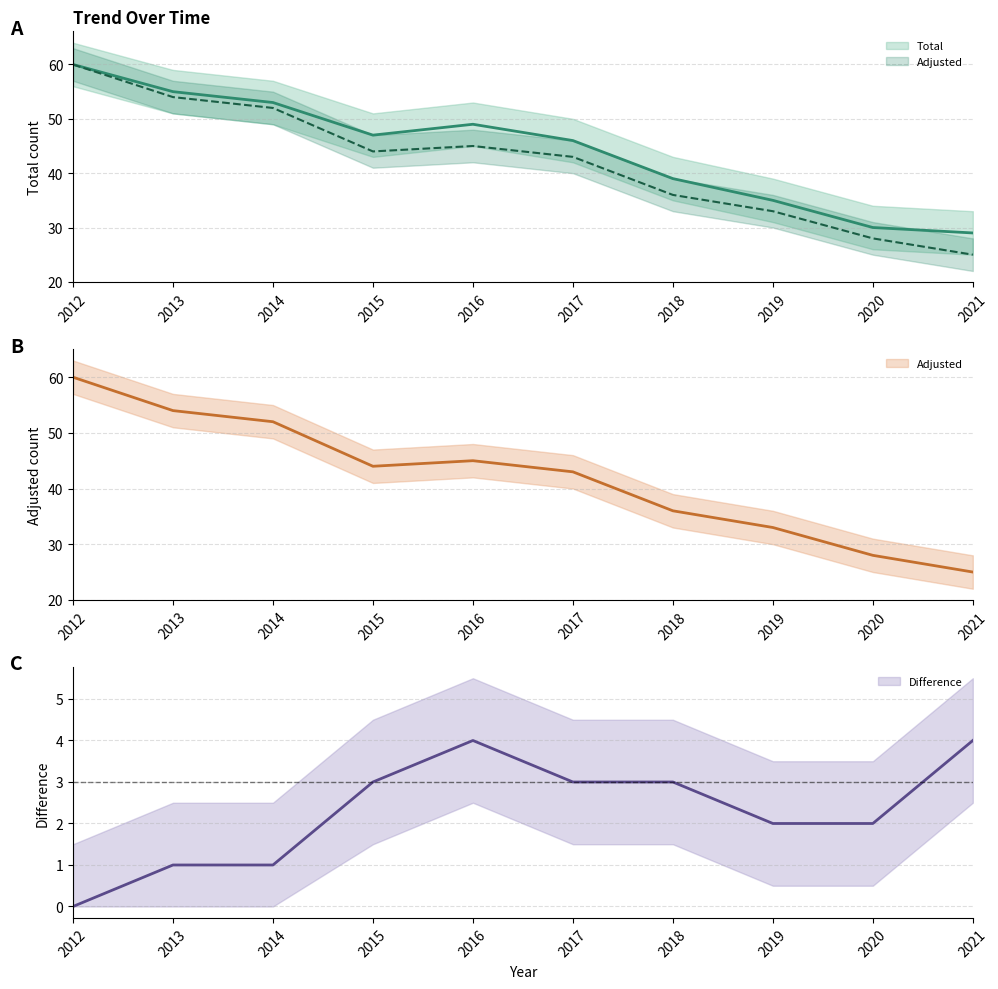

What is the sum of the Total values at 2012 and 2015?

107